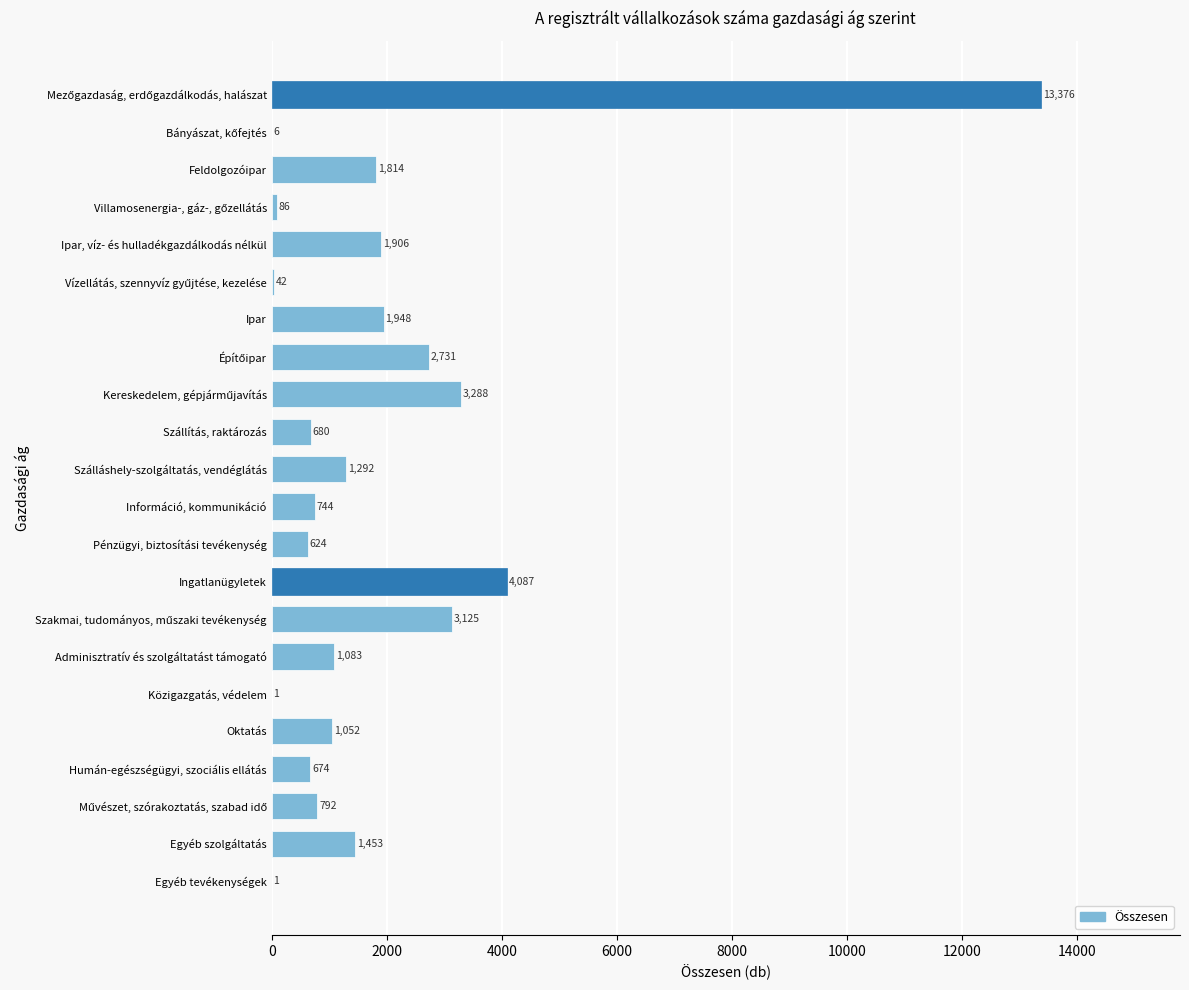

What is the sum of all values?

40805